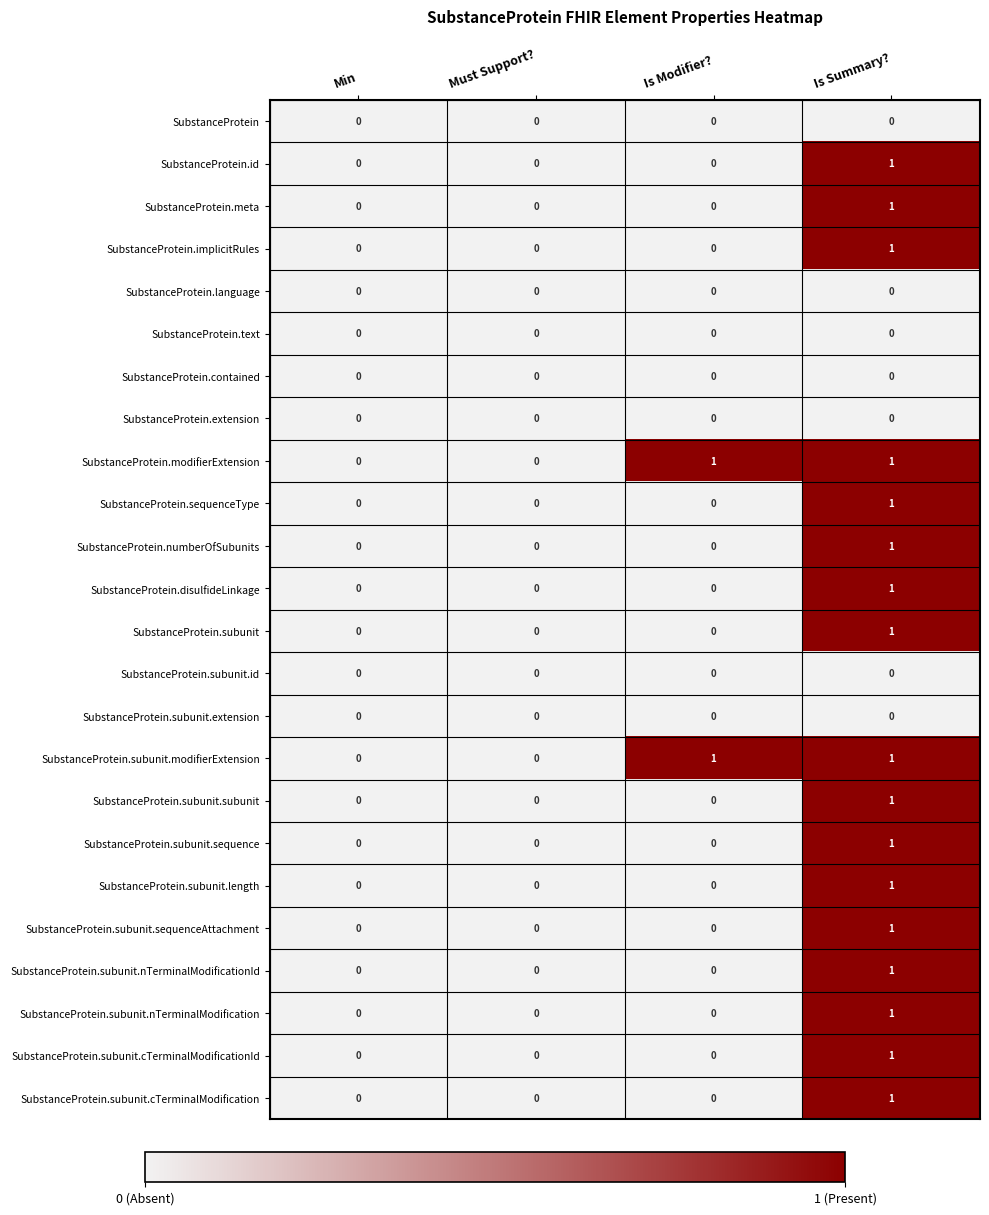

Is it true that SubstanceProtein.id equals -1 at Min?

False